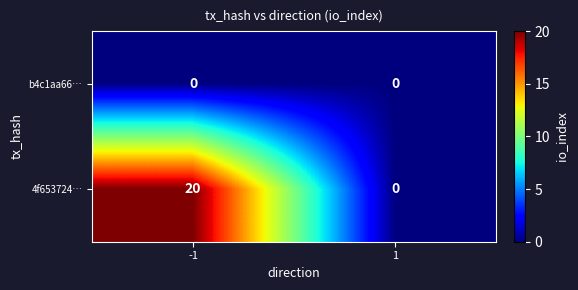

What is the maximum value shown in the chart?

20